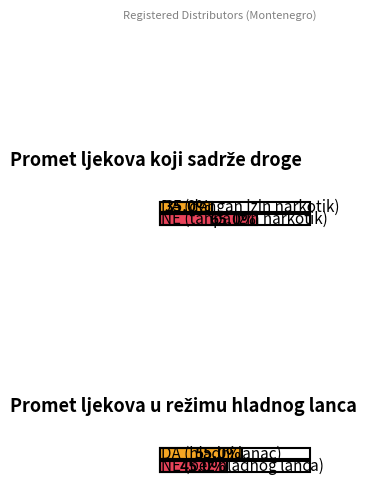

Does the chart contain any negative values?

No